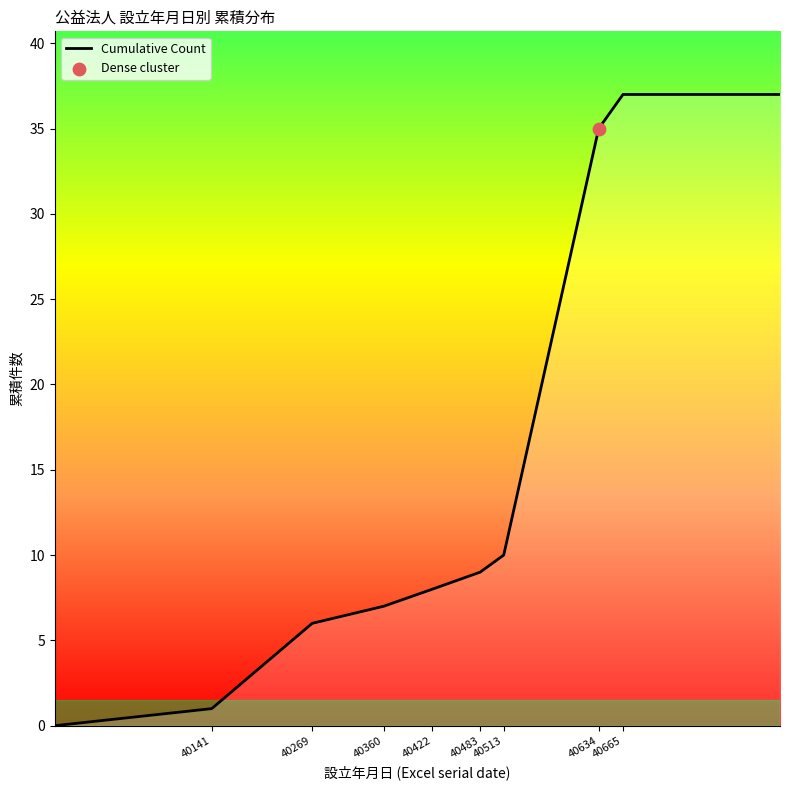

What is the difference between the maximum and minimum values?

37